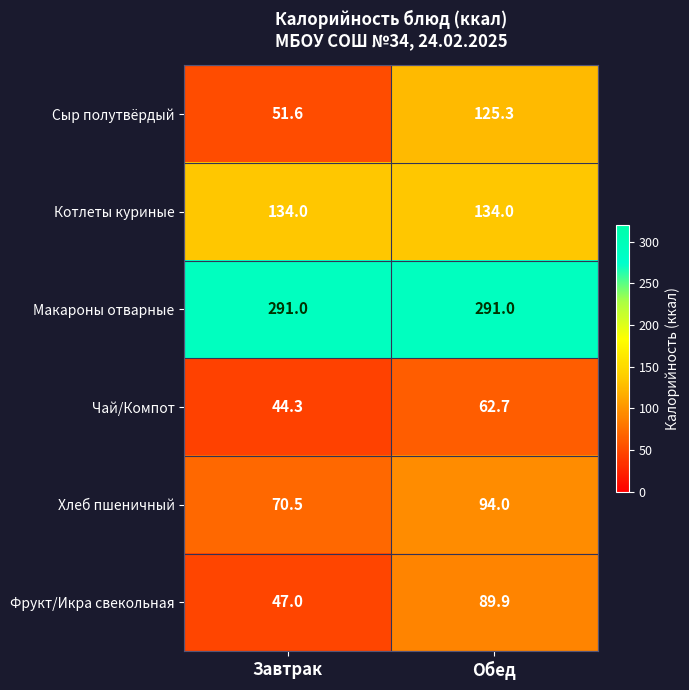

What is the spread (max minus min) of values at Завтрак?

246.7